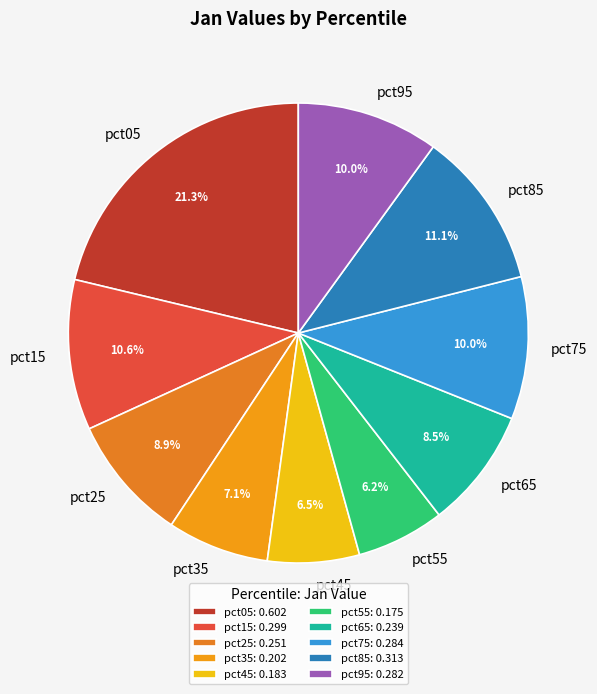

Is the sum of pct15 and pct35 greater than half?

No